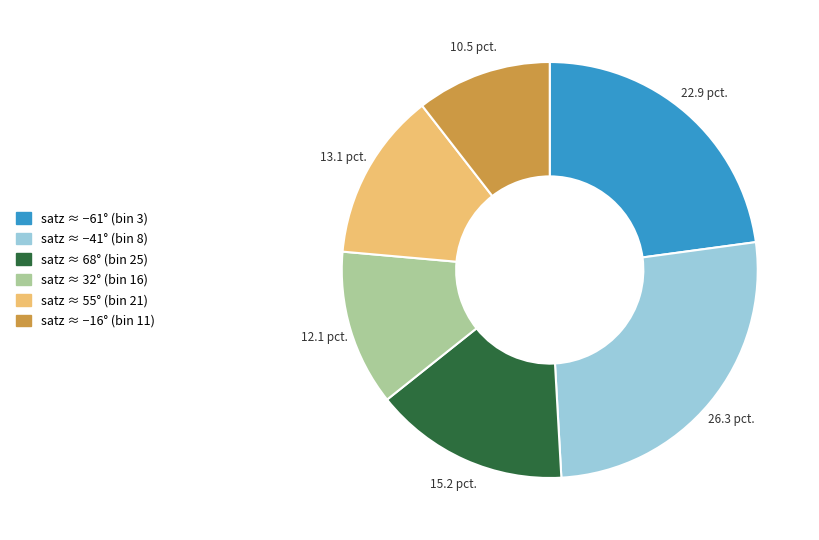

Is there any slice that represents more than half of the pie?

No